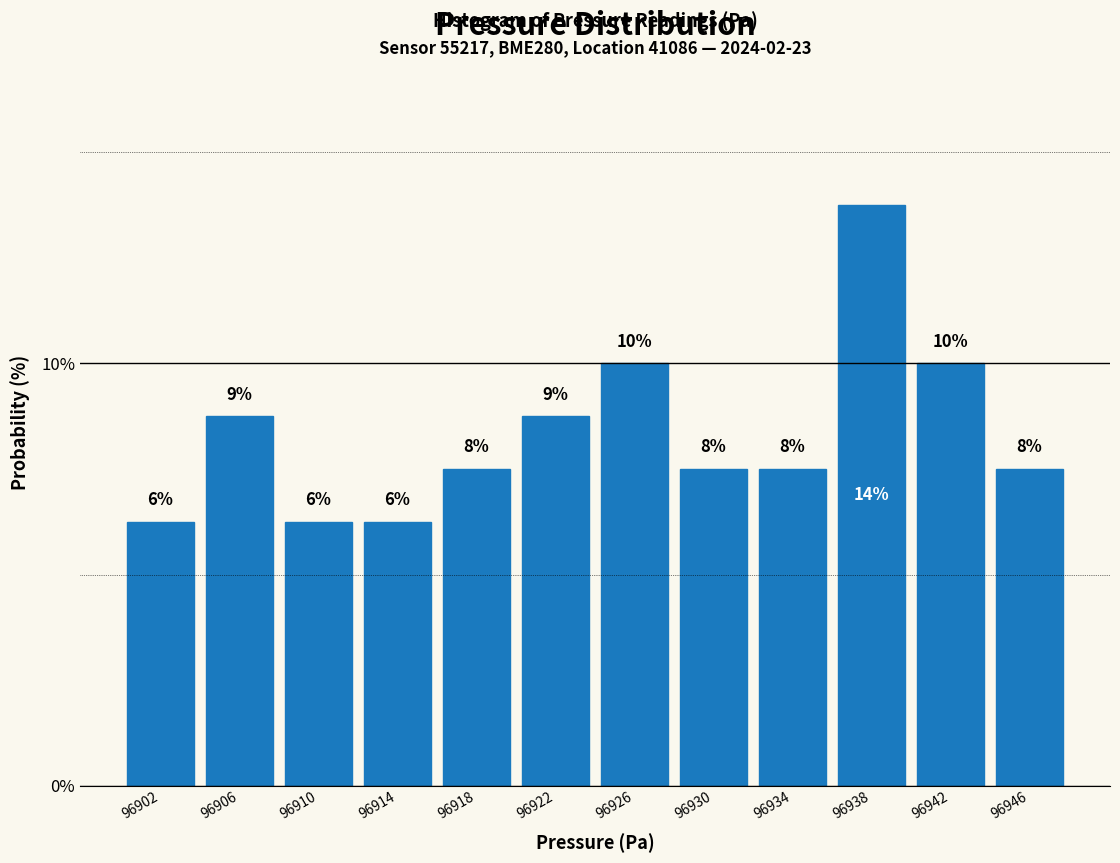

How many bars are there in total?

12